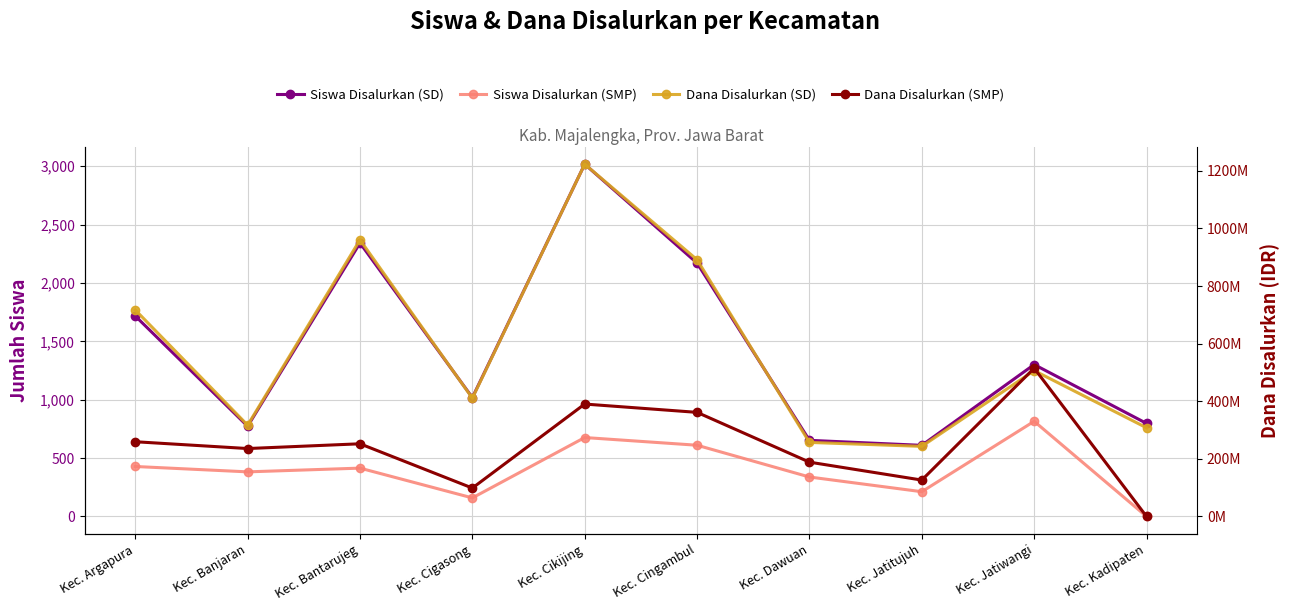

At how many categories does at least one series exceed 941722383?

2